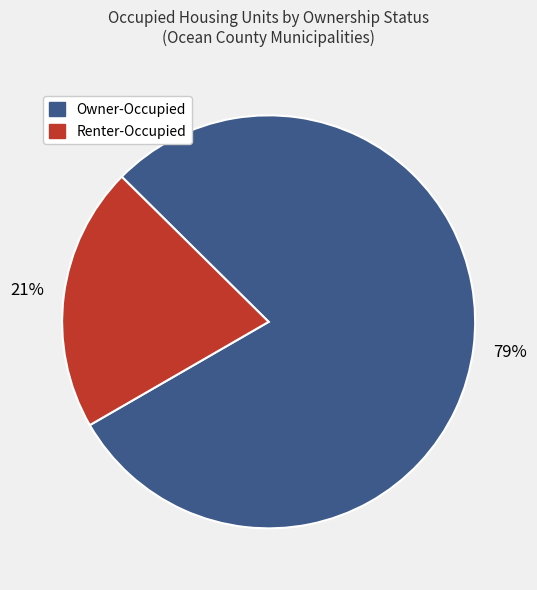

Which category has the smallest portion of the pie?

Renter-Occupied